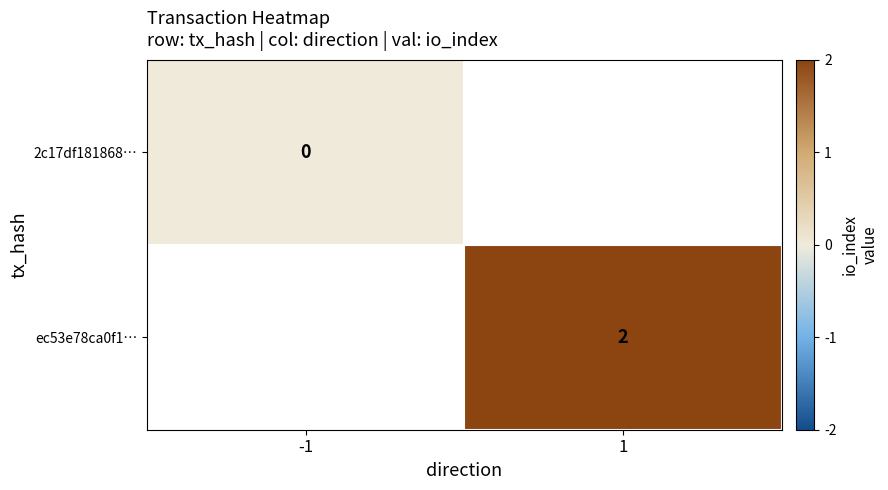

How many distinct data groups are displayed?

2